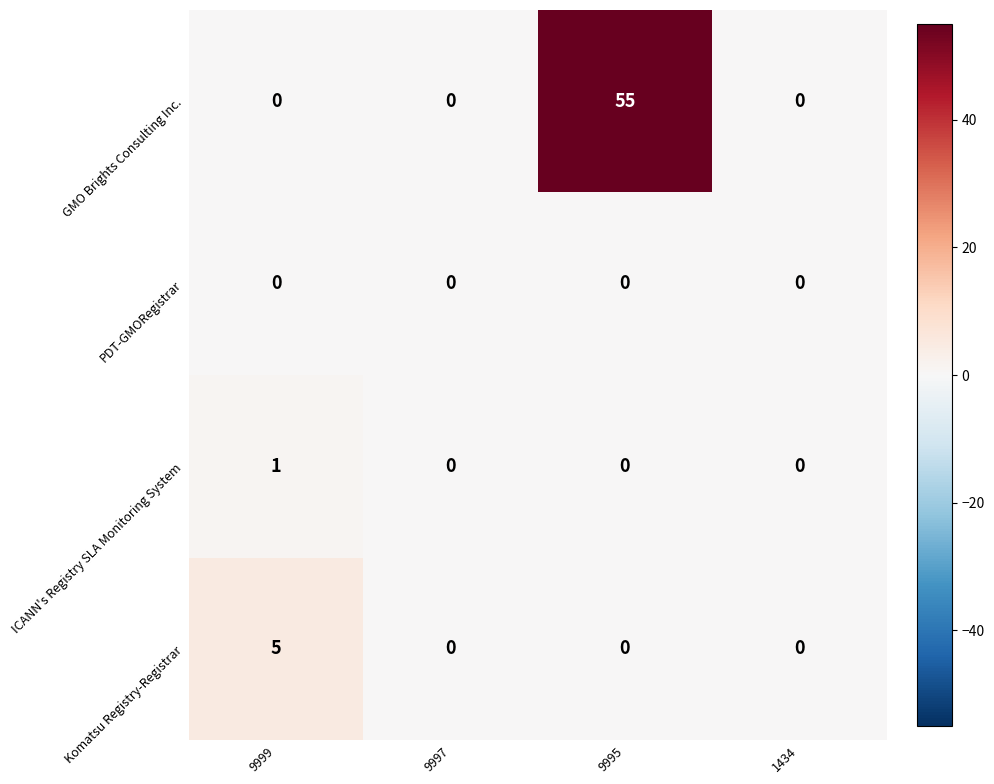

List the series in order of their peak value, highest first.

GMO Brights Consulting Inc., Komatsu Registry-Registrar, ICANN's Registry SLA Monitoring System, PDT-GMORegistrar